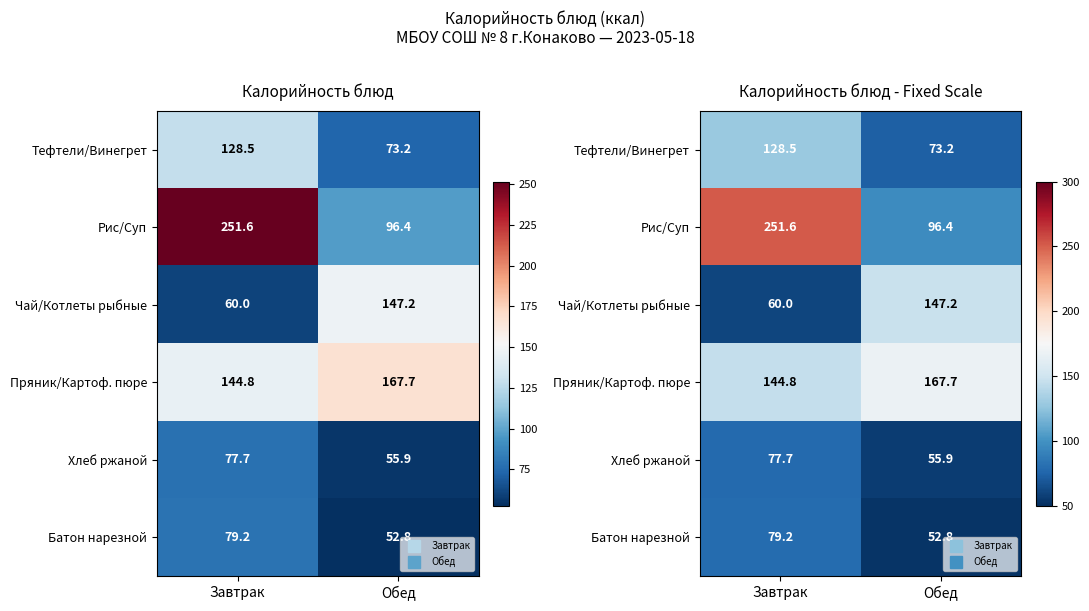

Which series has the widest spread of values?

Рис/Суп